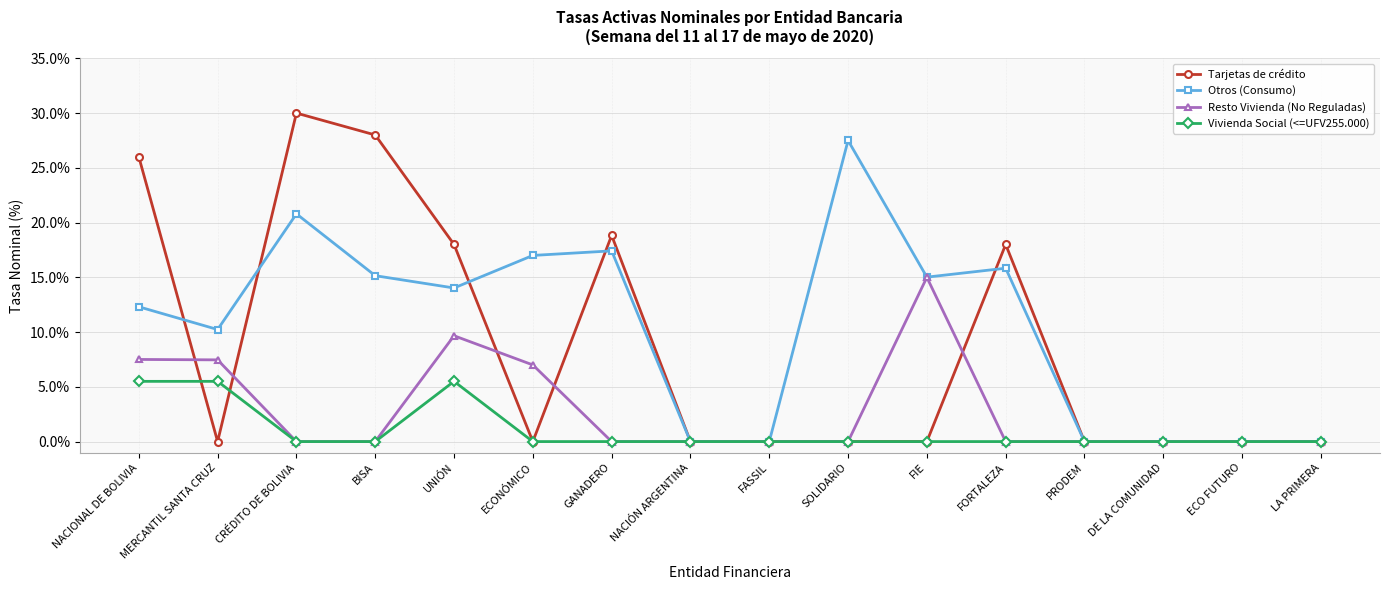

True or false: Otros (Consumo) has more than 1 points higher than both neighbors.

True